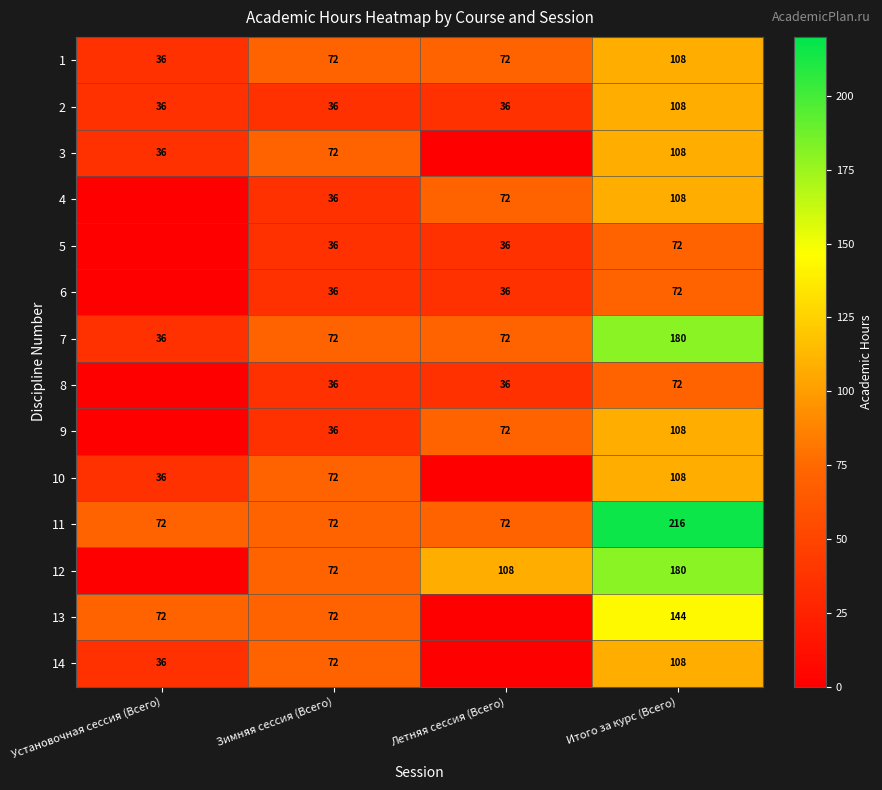

What is the total value across all series at Зимняя сессия (Всего)?

792